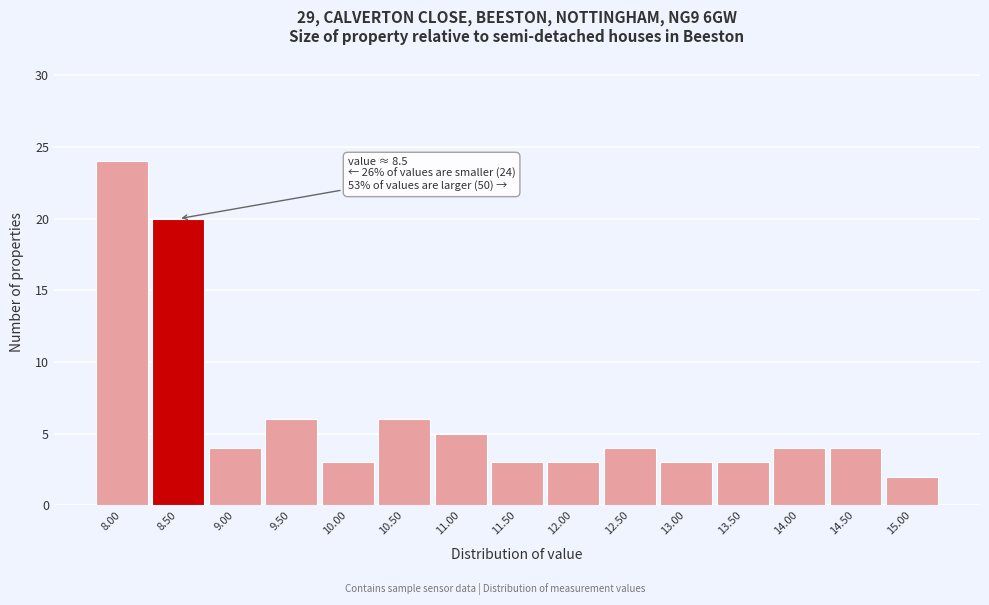

Reading left to right, what are all the values shown in this chart?

24	20	4	6	3	6	5	3	3	4	3	3	4	4	2